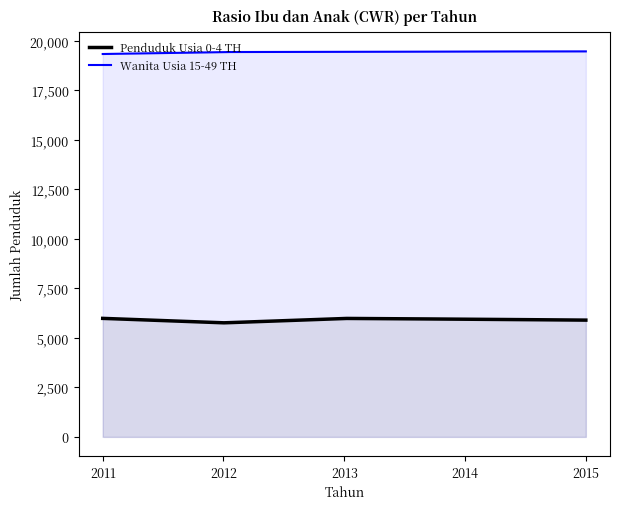

Is the value of Penduduk Usia 0-4 TH at 2012 greater than the value of Wanita Usia 15-49 TH at 2013?

No